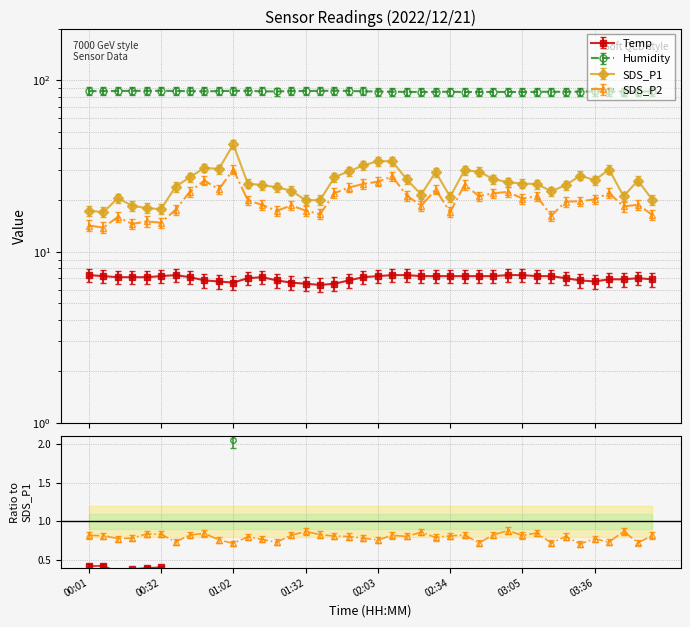

What are all the series names shown in the legend?

Temp, Humidity, SDS_P1, SDS_P2